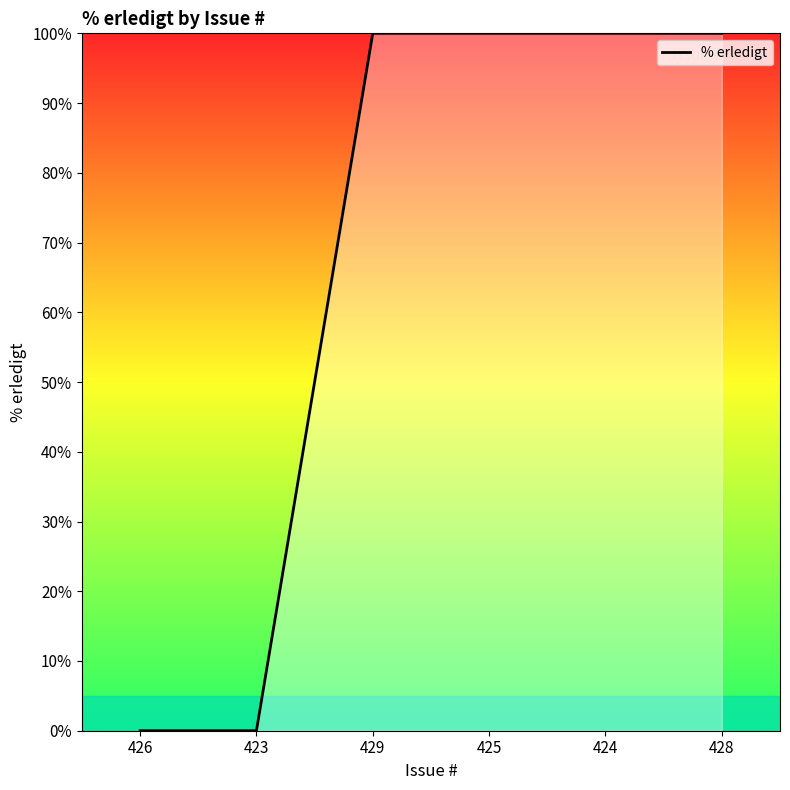

True or false: there are more than 2 points higher than both neighbors.

False